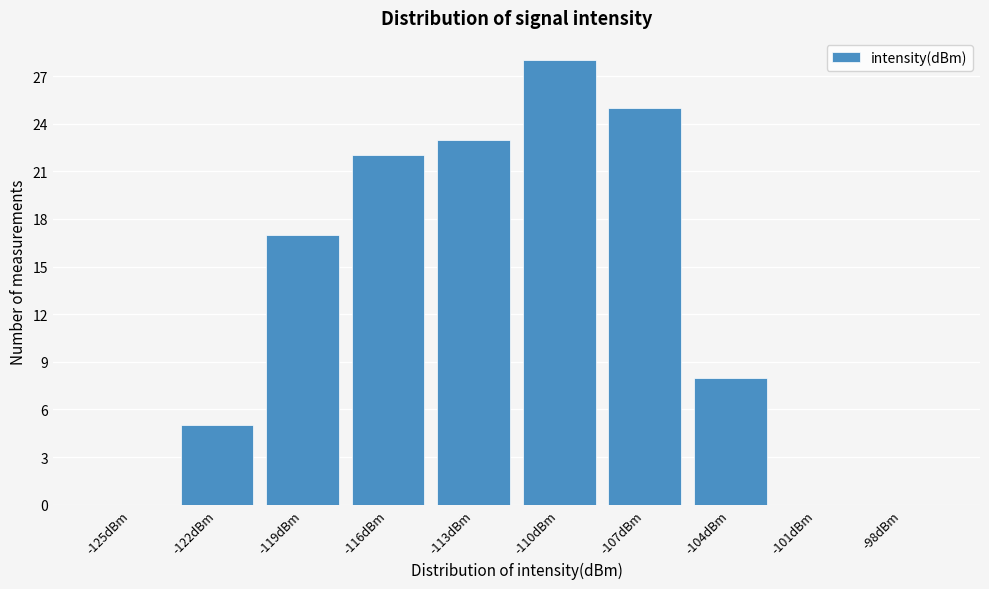

Reading left to right, transcribe all the data shown in this chart.

-125dBm=0	-122dBm=5	-119dBm=17	-116dBm=22	-113dBm=23	-110dBm=28	-107dBm=25	-104dBm=8	-101dBm=0	-98dBm=0